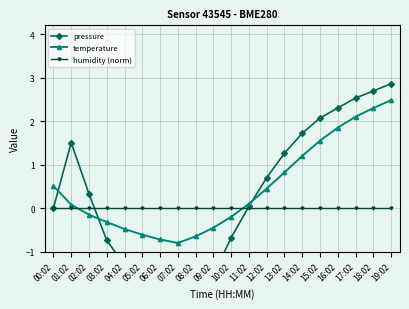

What is the label of the 14th point from the left?

13:02